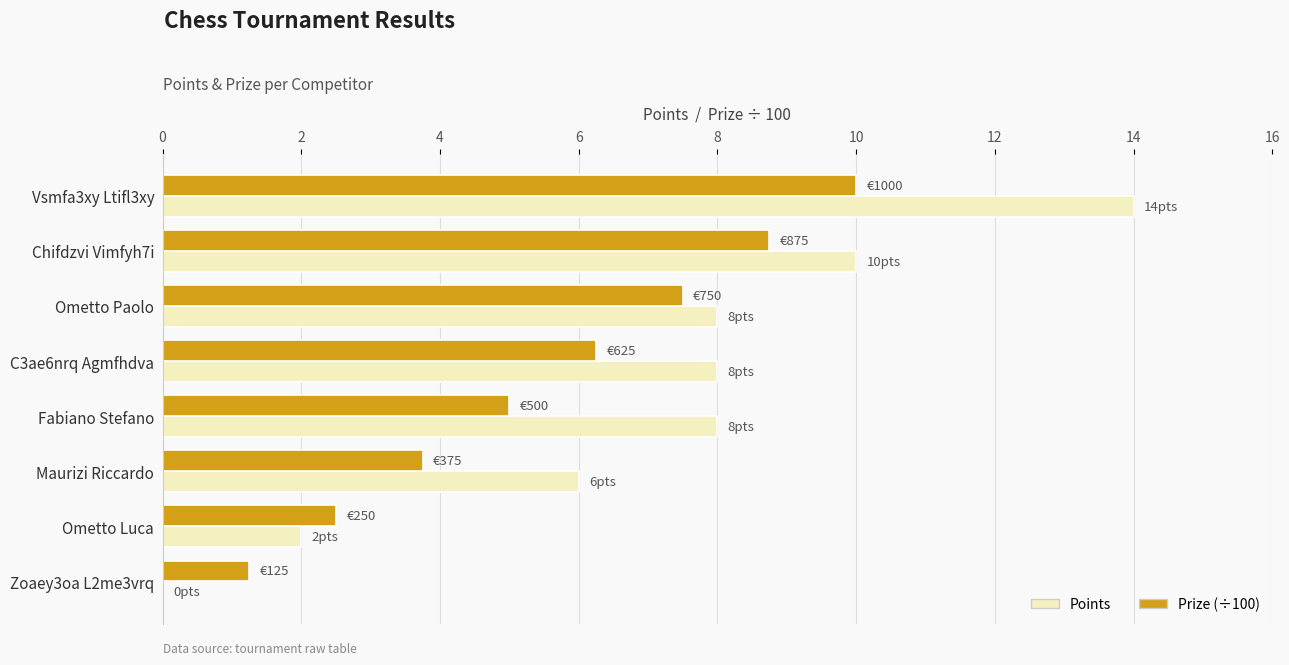

What is the sum of all Prize (÷100) values?

45.0